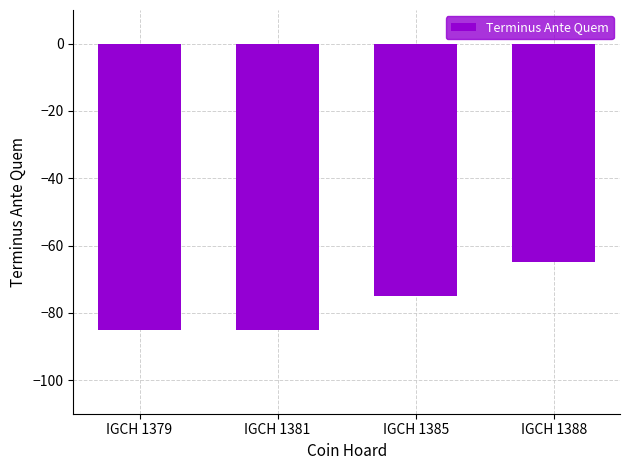

What is the change in value from IGCH 1385 to IGCH 1388?

+10